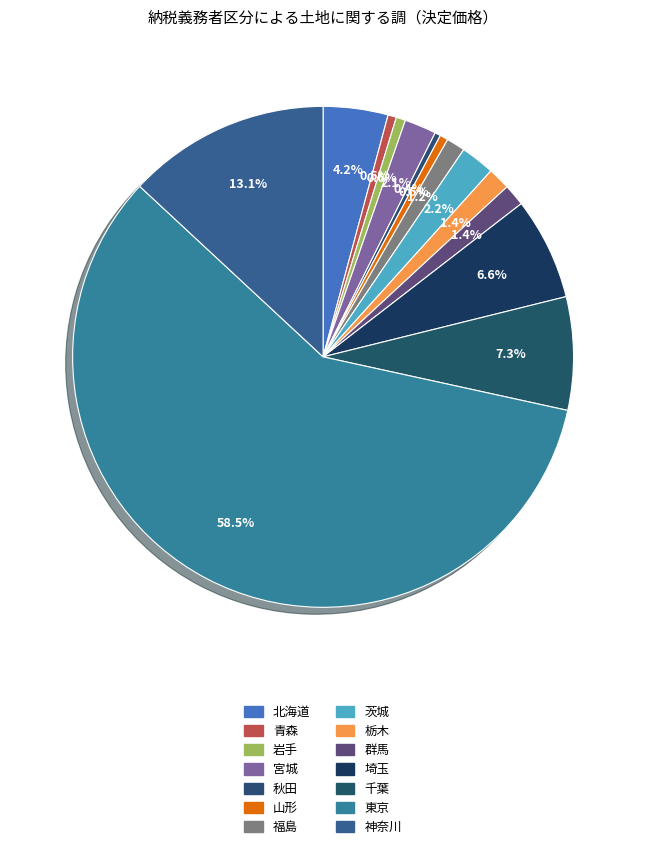

Does any single category account for the majority?

Yes